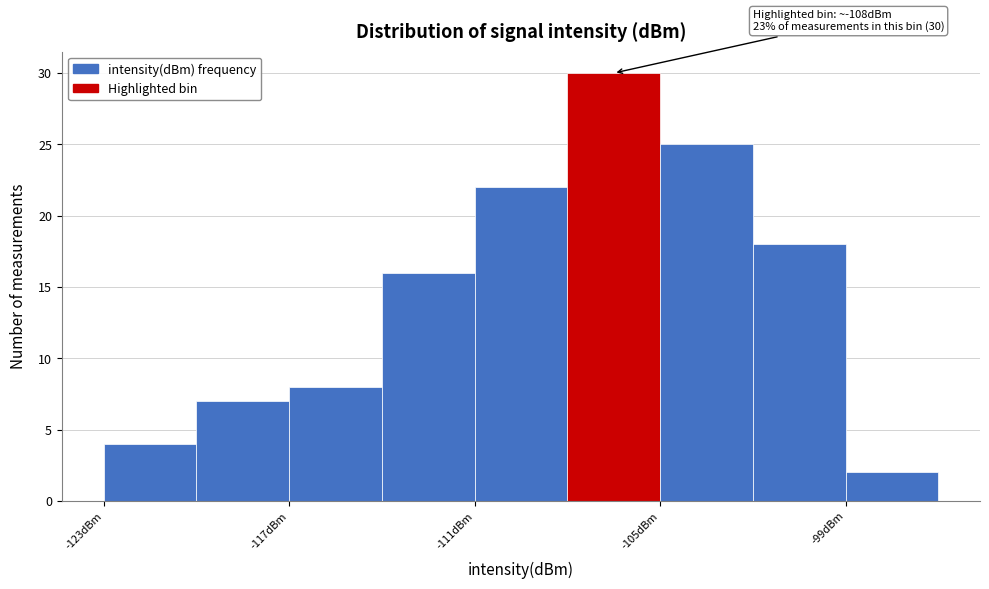

Read against the x-axis, roughly where is the centre of the tallest bar?

-106